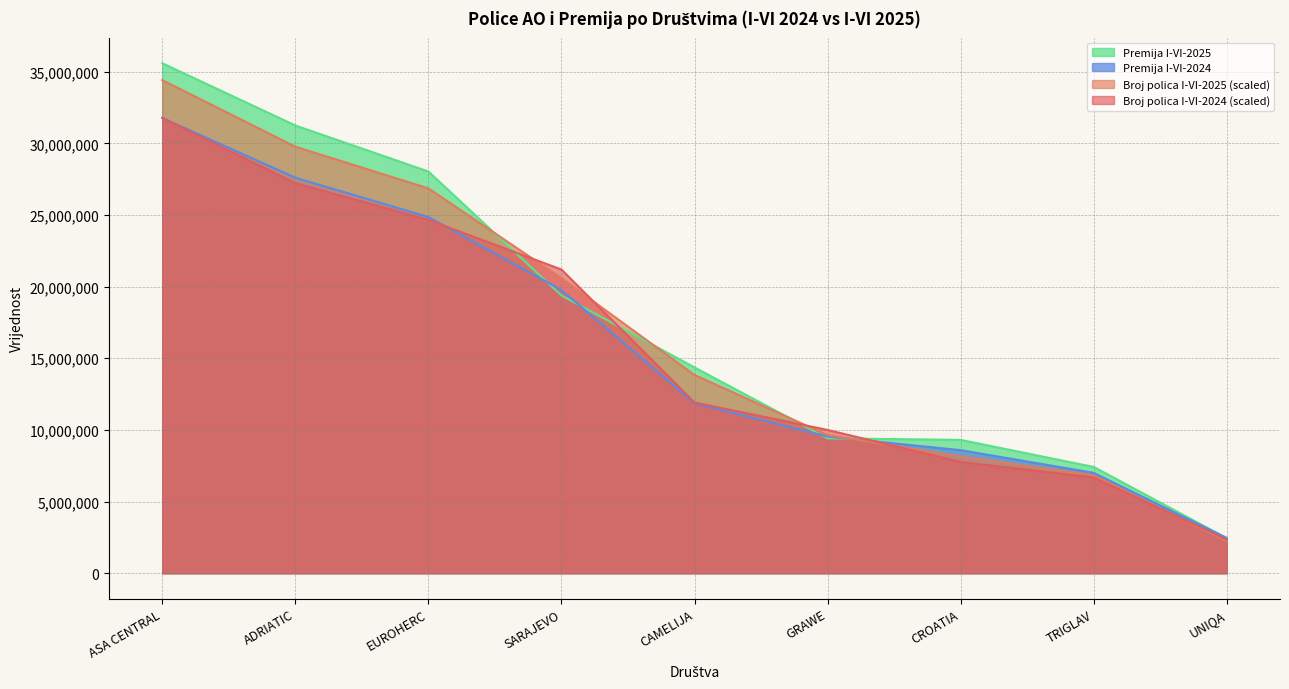

Which series changed the most between CROATIA and UNIQA?

Premija I-VI-2025